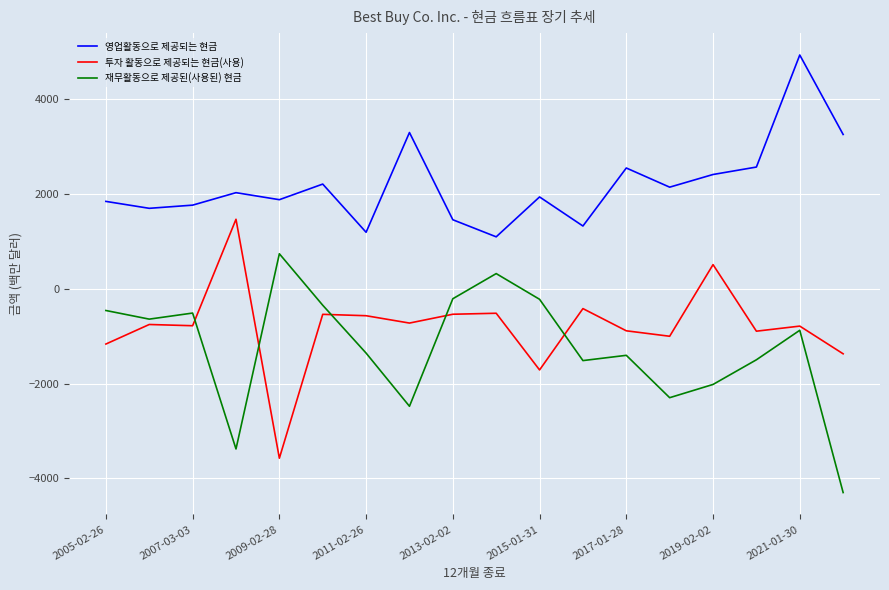

What is the maximum value for 재무활동으로 제공된(사용된) 현금?

737